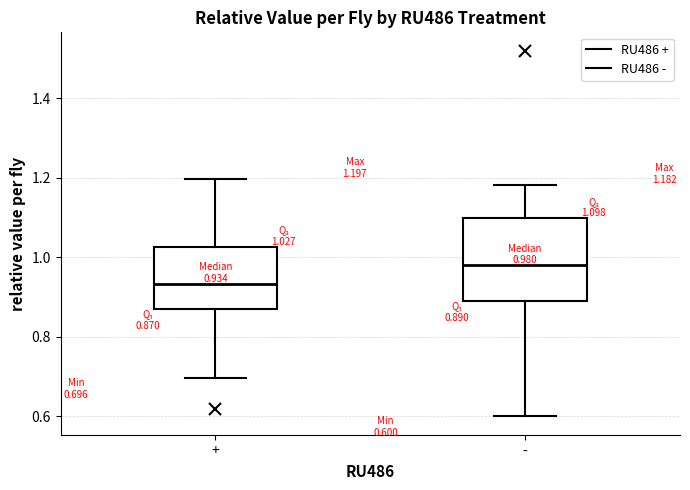

Which box has the lowest median line?

+